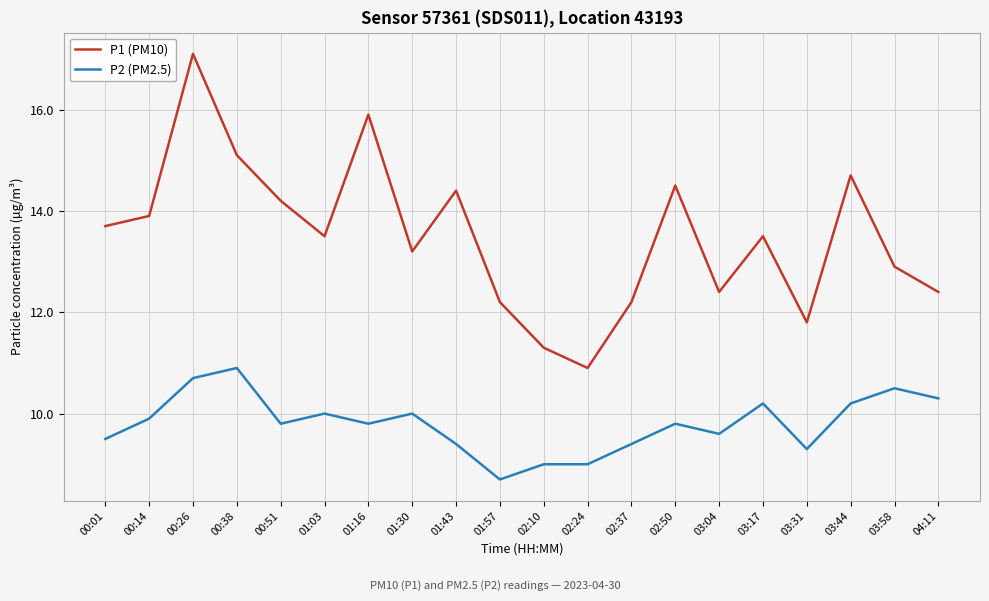

Which category has the lowest value in the P1 (PM10) series?

02:24